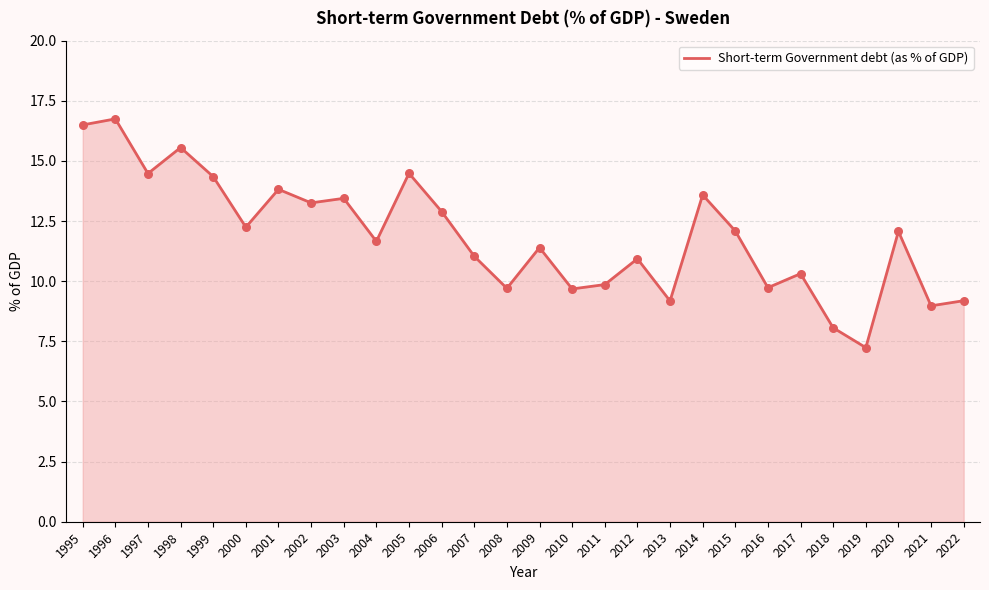

What is the change in value from 2013 to 2014?

+4.4